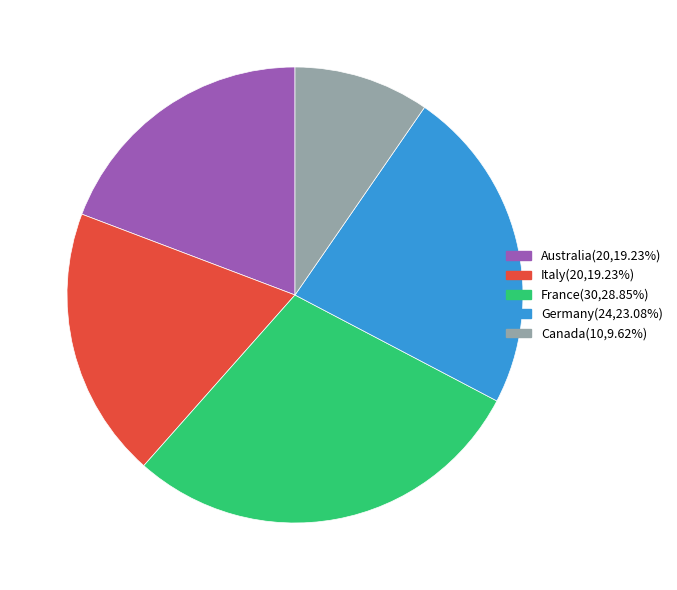

Which category has the biggest portion of the pie?

France